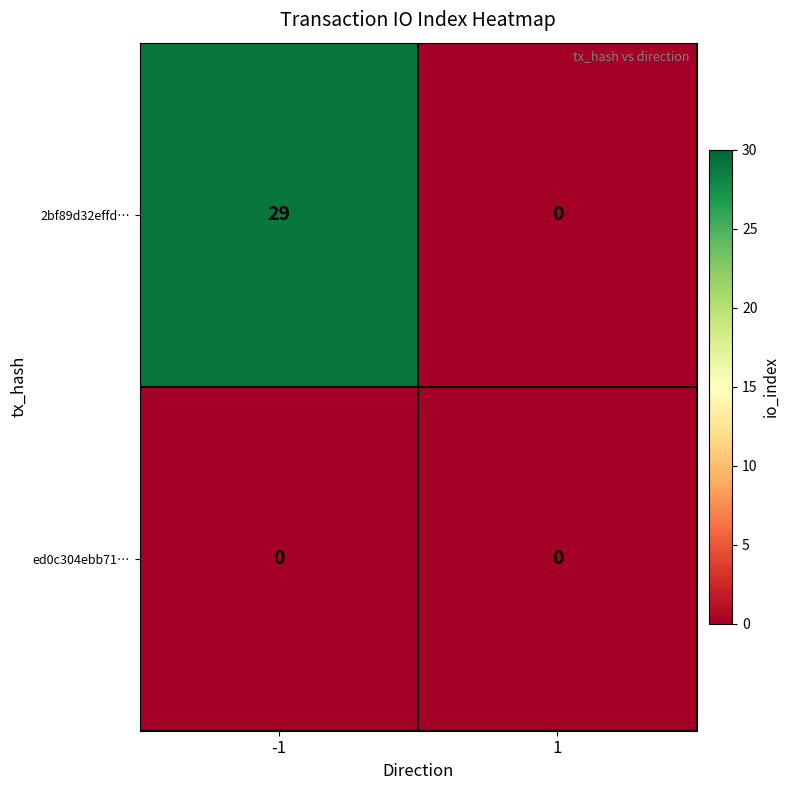

What is the maximum value for 2bf89d32effd…?

29